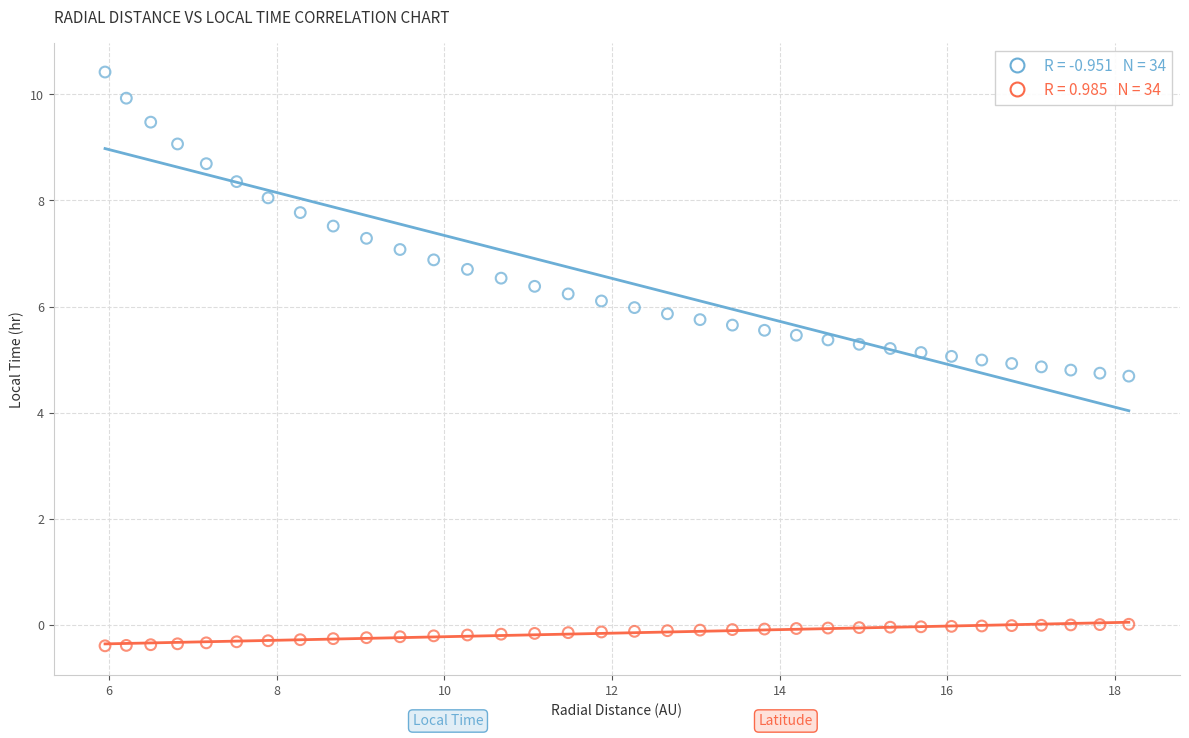

Across all data points, what is the range of Y values (max minus min)?

10.8